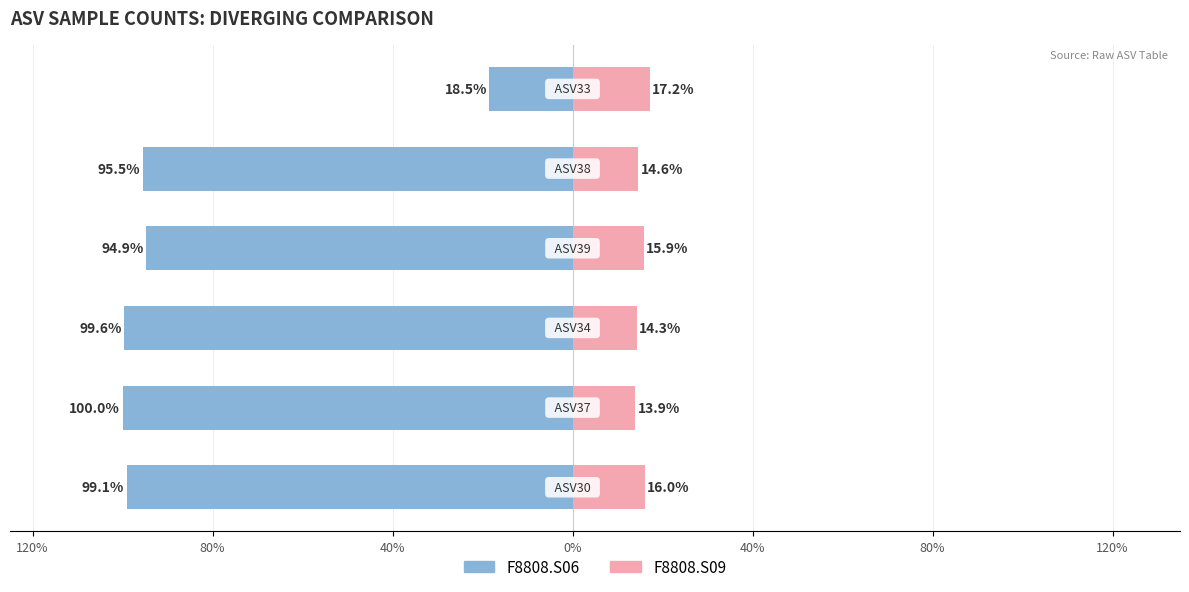

Between 80% and 0%, which series saw the biggest shift?

F8808.S06